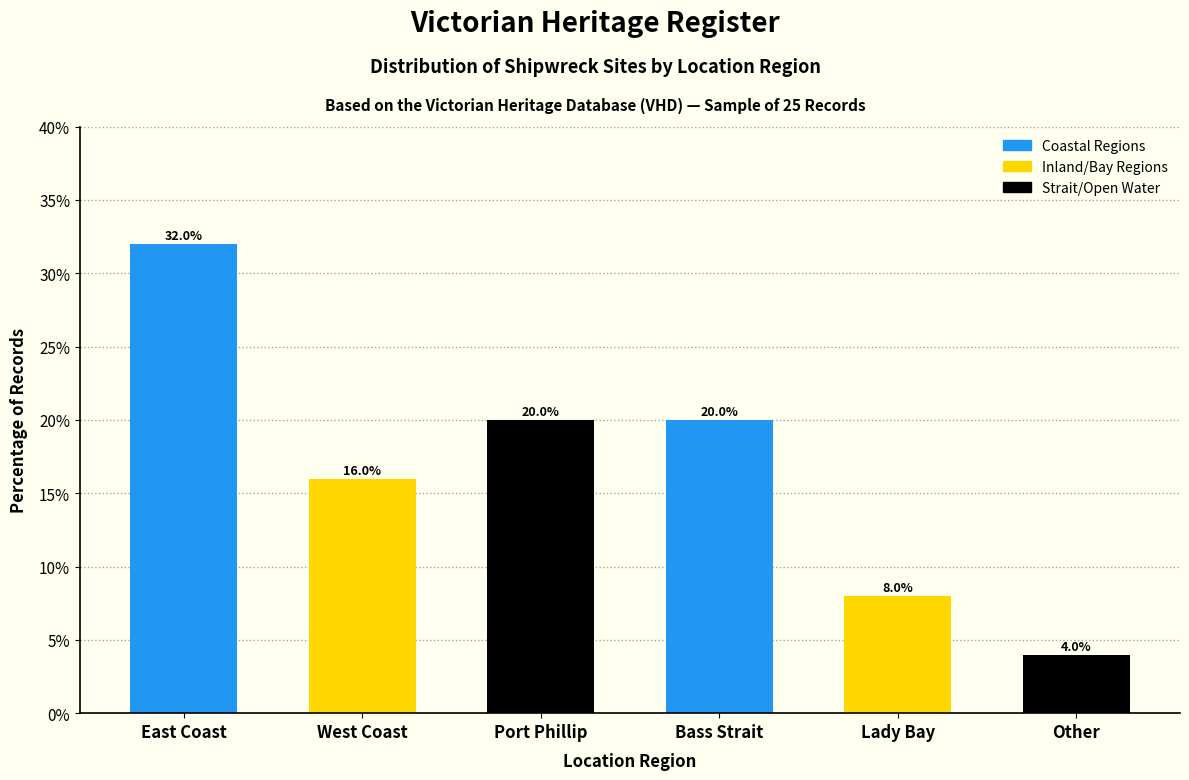

Reading left to right, transcribe all the data shown in this chart.

East Coast=32	West Coast=16	Port Phillip=20	Bass Strait=20	Lady Bay=8	Other=4